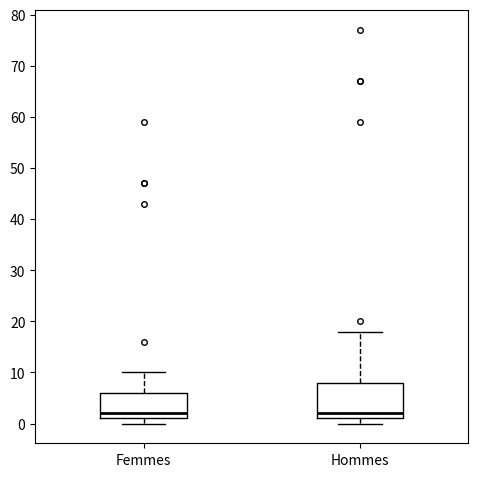

Where is the lower edge of the box for Femmes on the y-axis? The values are not printed on the chart, so give them approximately, as read against the axis.

1